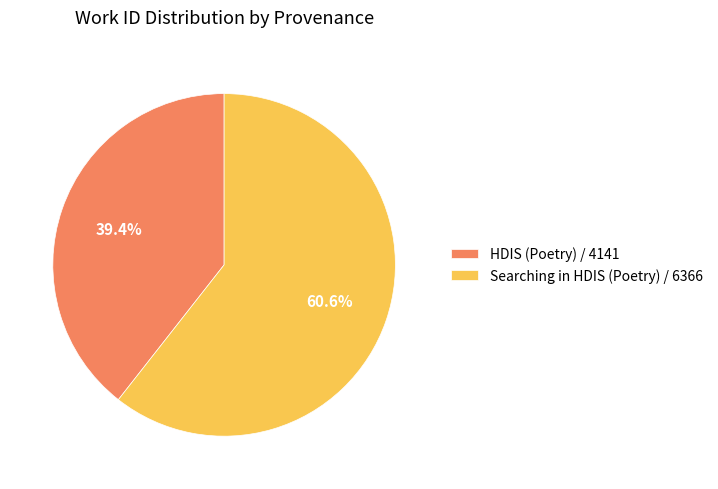

To the nearest percent, what is the difference between the HDIS (Poetry) / 4141 and Searching in HDIS (Poetry) / 6366 slice percentages?

21%